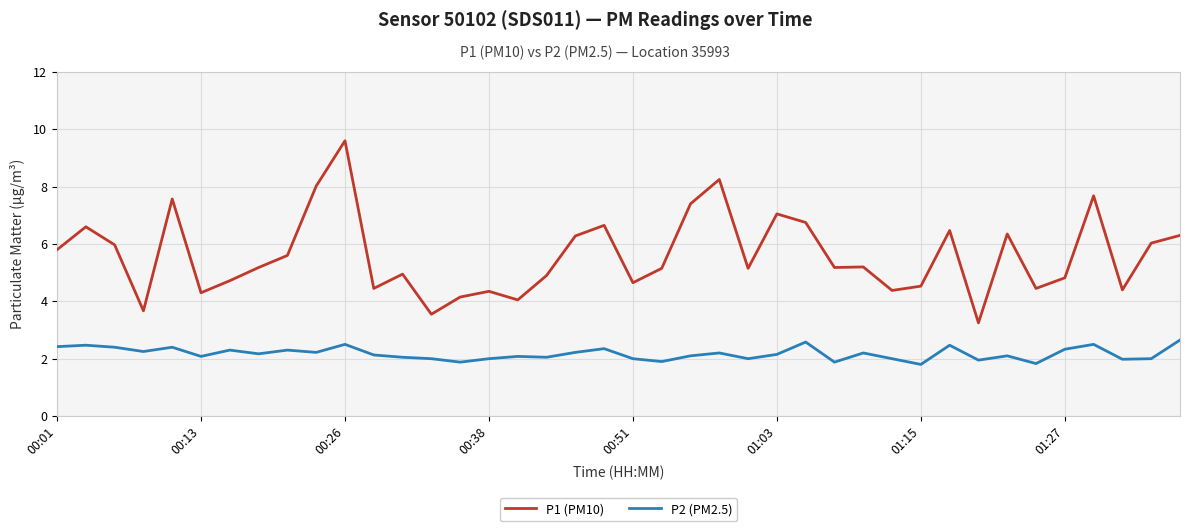

True or false: P1 (PM10) and P2 (PM2.5) intersect in this chart.

False